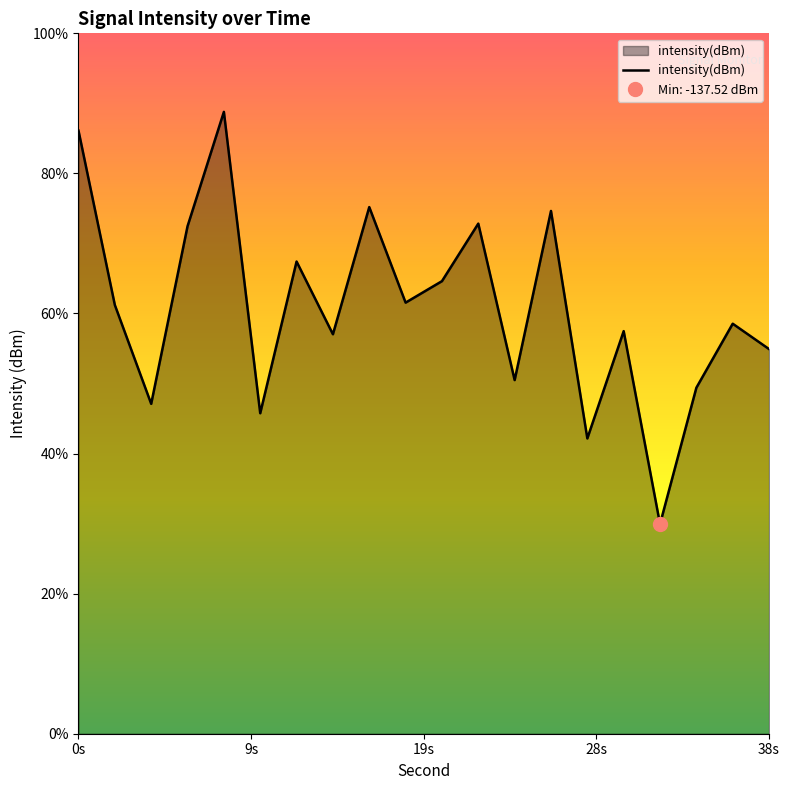

How many values exceed -129?

8